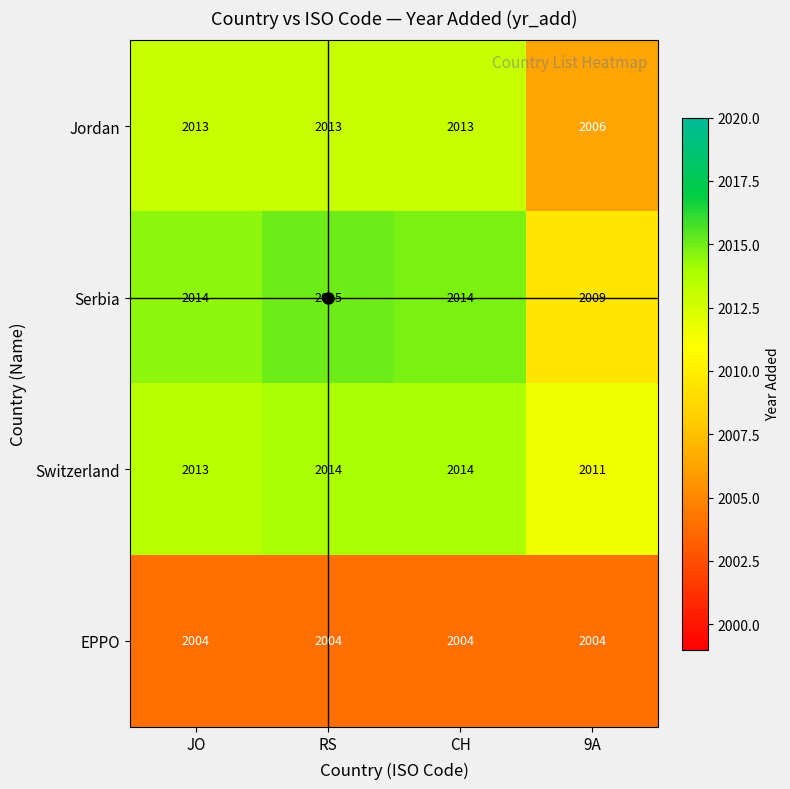

What is the difference between the highest and lowest values at 9A?

7